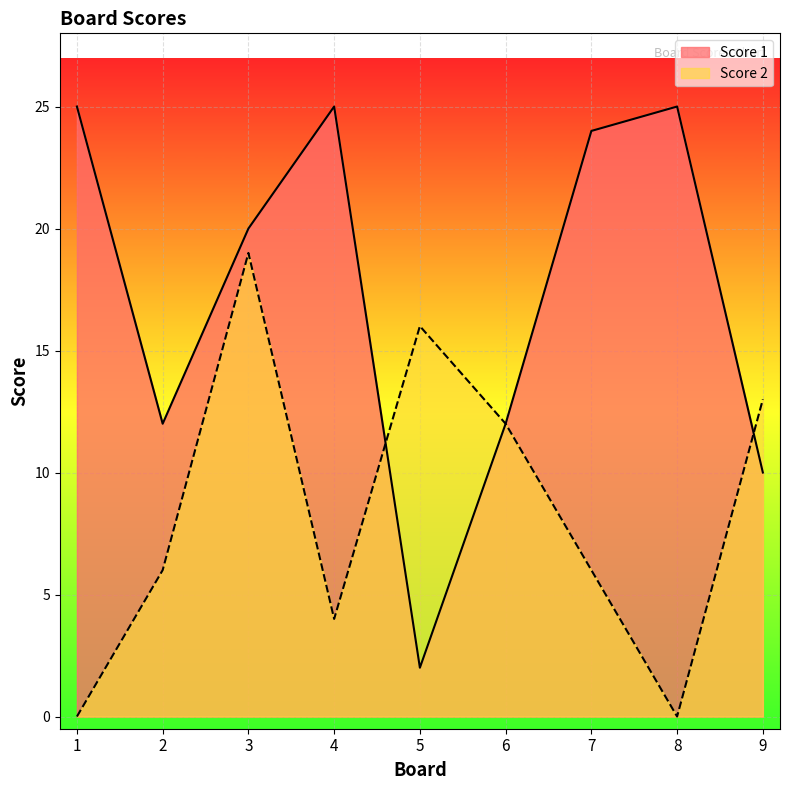

What is the difference between the Score 2 values at 9 and 6?

1